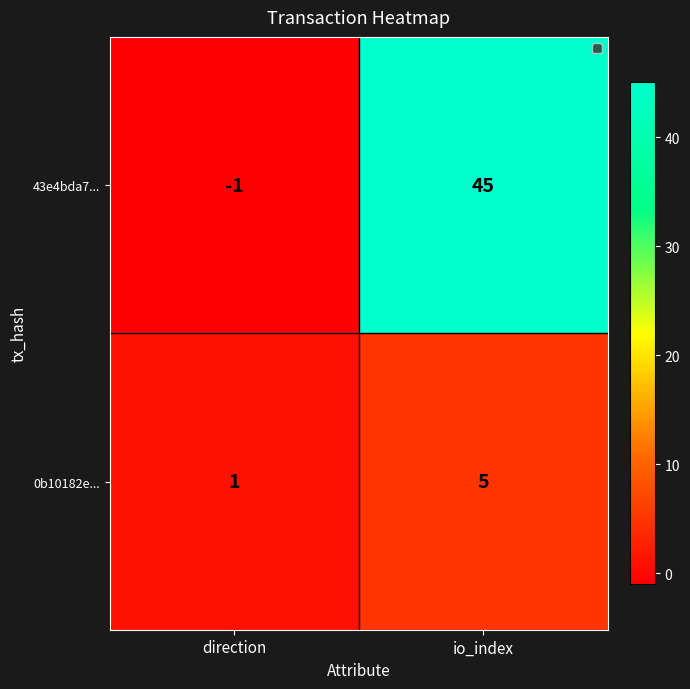

What is the difference between the 43e4bda7... values at direction and io_index?

46